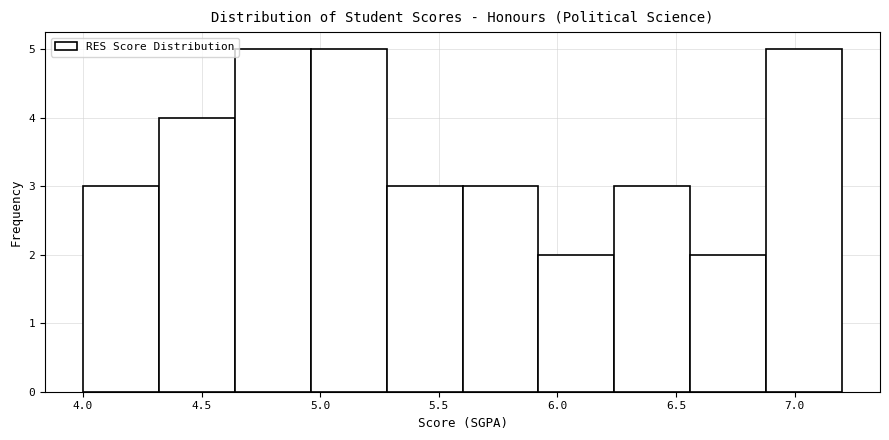

Reading left to right, list every bar in this chart as the range it spans on the x-axis followed by its height. Neither the bar edges nor the heights are printed on the chart, so give them approximately, as read against the axes.

4.00 to 4.32: 3
4.32 to 4.64: 4
4.64 to 4.96: 5
4.96 to 5.28: 5
5.28 to 5.60: 3
5.60 to 5.92: 3
5.92 to 6.24: 2
6.24 to 6.56: 3
6.56 to 6.88: 2
6.88 to 7.20: 5